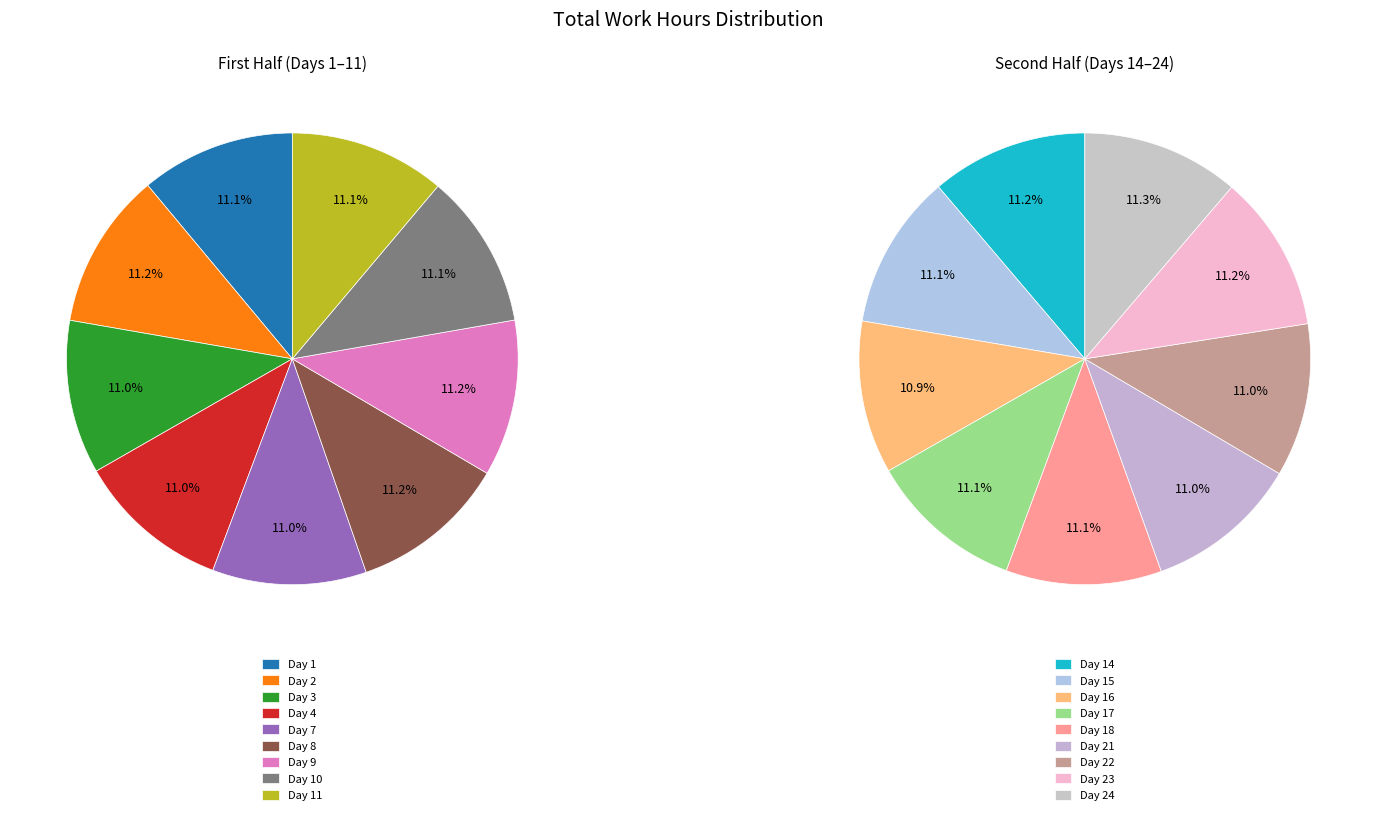

How many segments does this pie chart have?

18